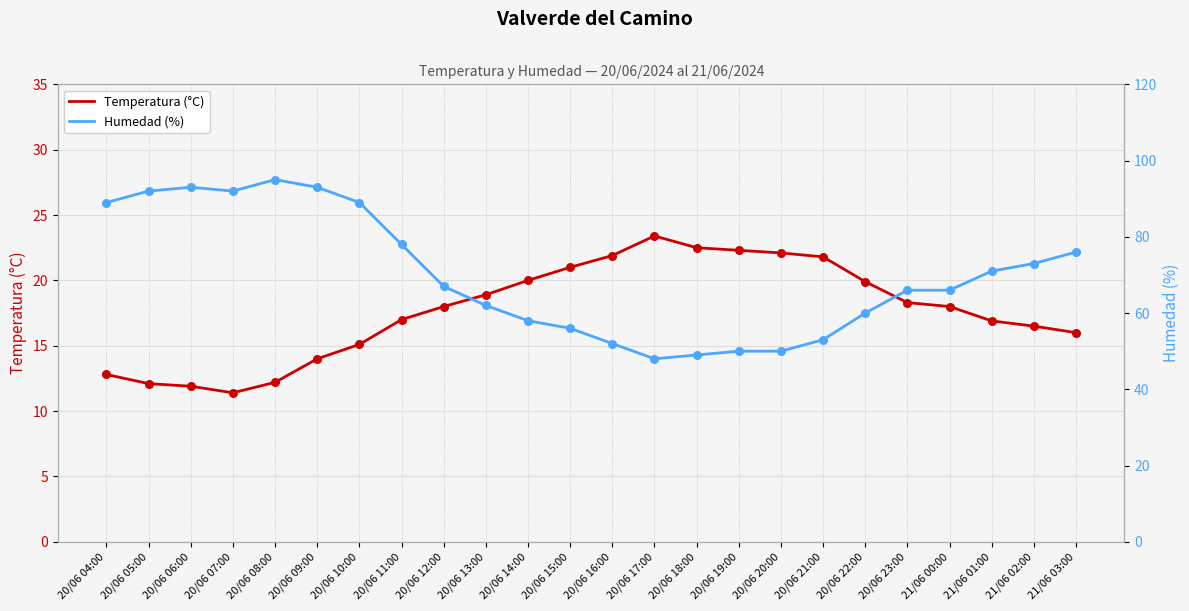

Which series has the largest total across all categories?

Humedad (%)